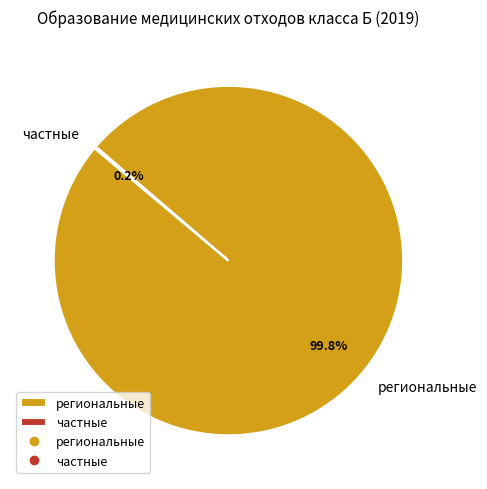

Which slice is the largest?

региональные